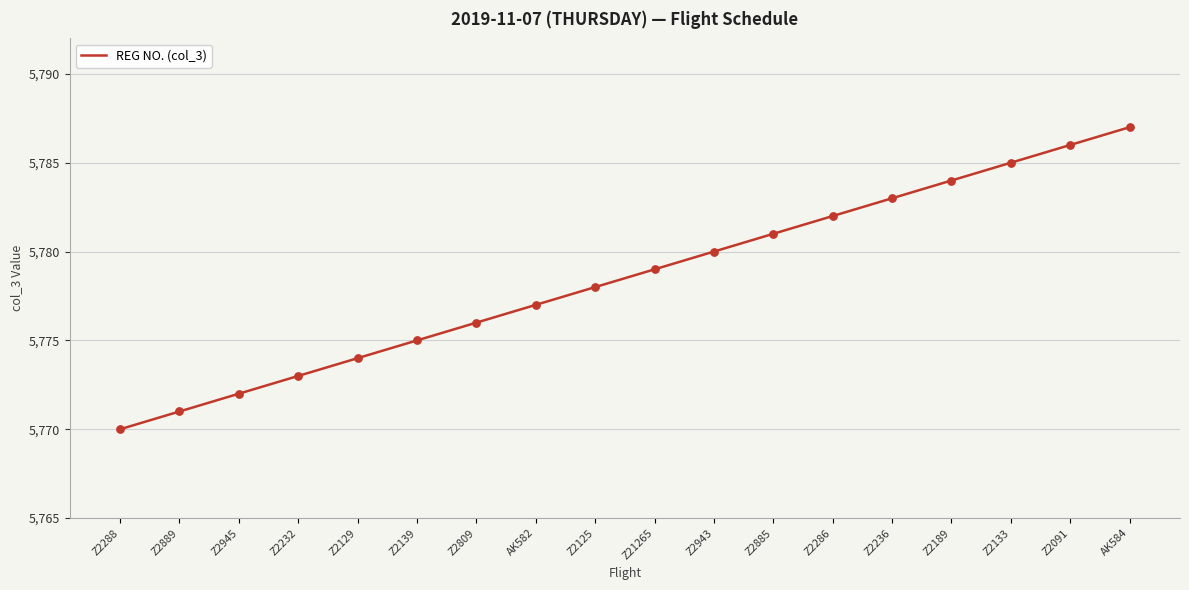

What is the change in value from Z2286 to AK584?

+5